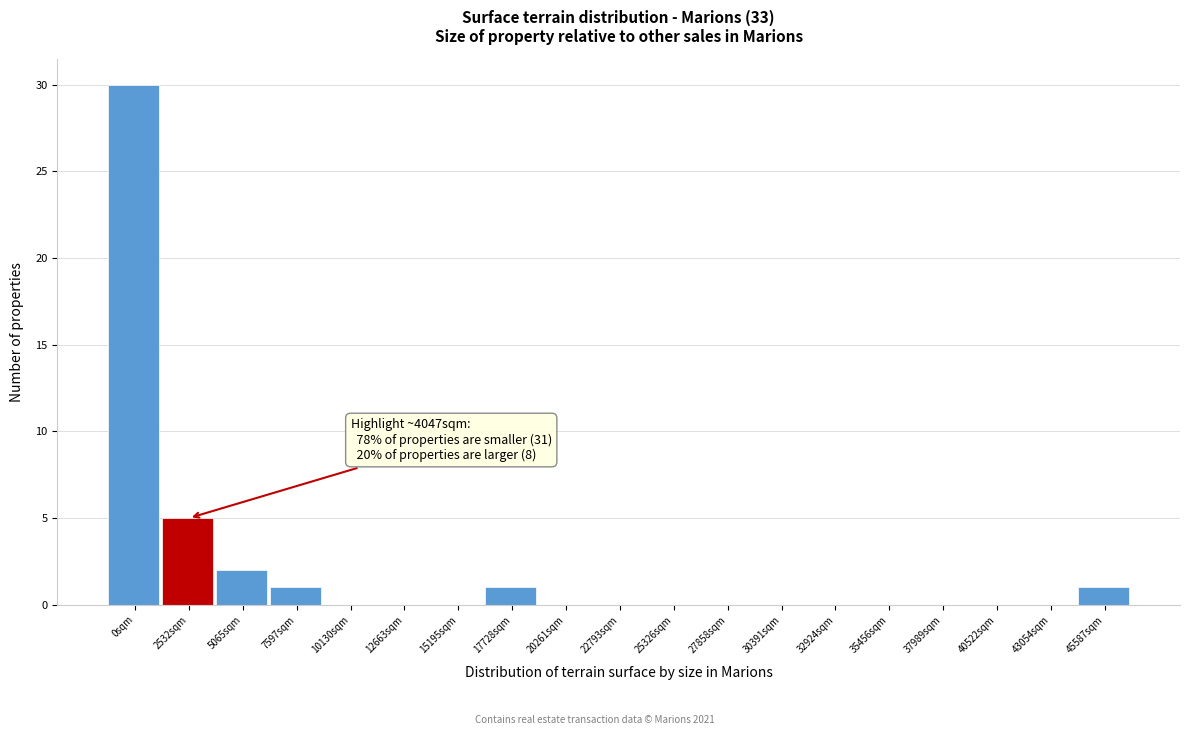

Reading right to left, extract all data points from this chart.

45587sqm=1	43054sqm=0	40522sqm=0	37989sqm=0	35456sqm=0	32924sqm=0	30391sqm=0	27858sqm=0	25326sqm=0	22793sqm=0	20261sqm=0	17728sqm=1	15195sqm=0	12663sqm=0	10130sqm=0	7597sqm=1	5065sqm=2	2532sqm=5	0sqm=30